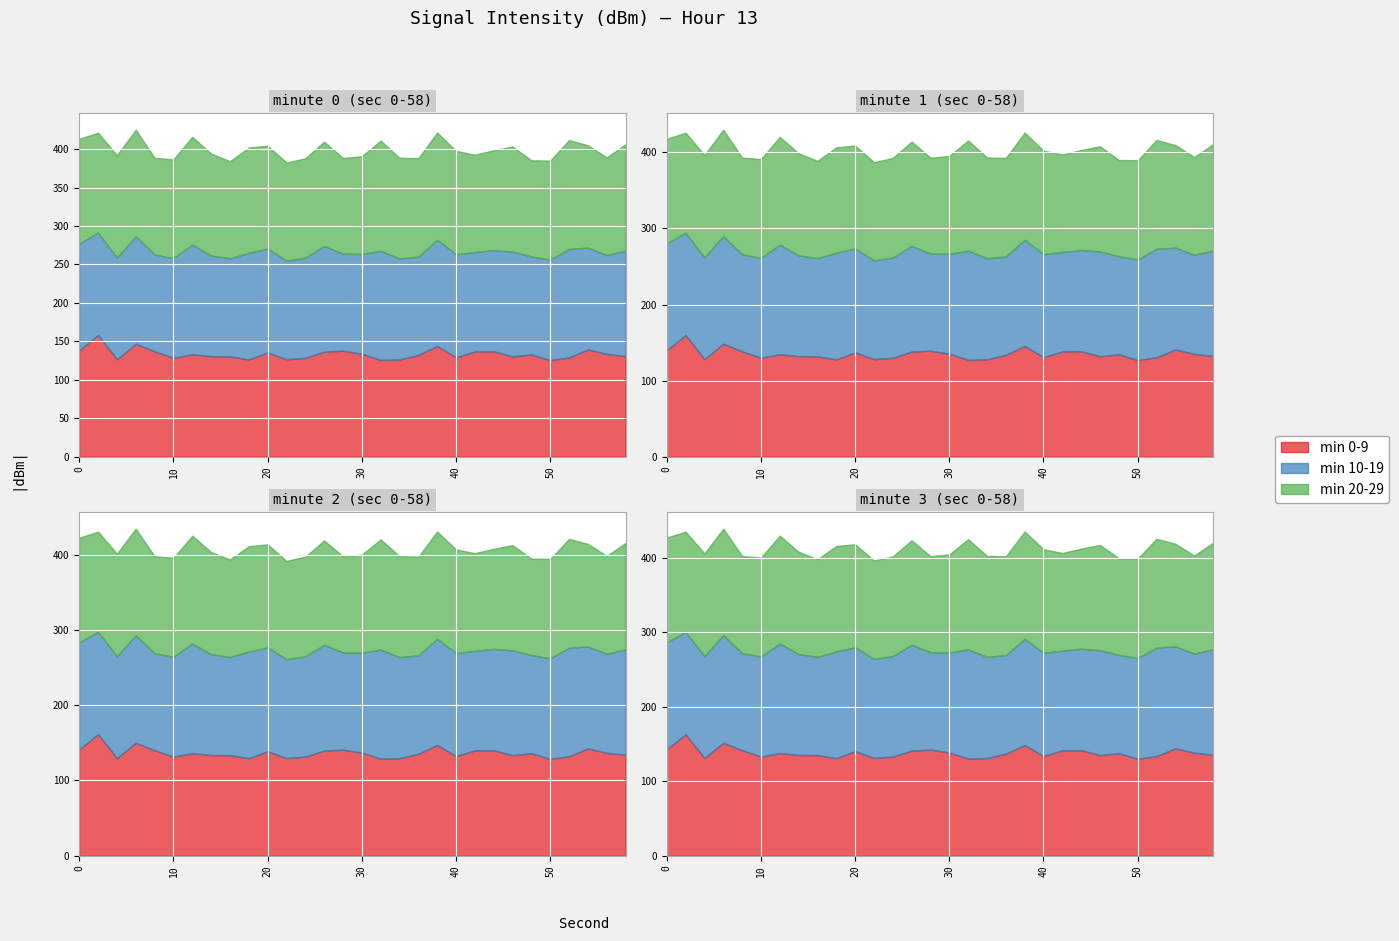

How many lines are shown in the chart?

3